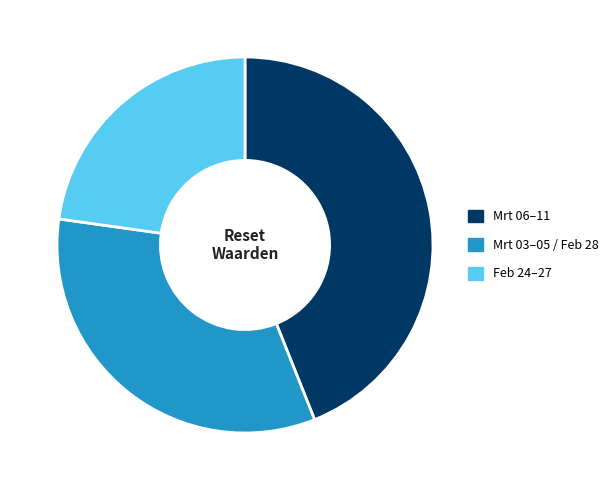

Which has a higher value, Mrt 03–05 / Feb 28 or Feb 24–27?

Mrt 03–05 / Feb 28